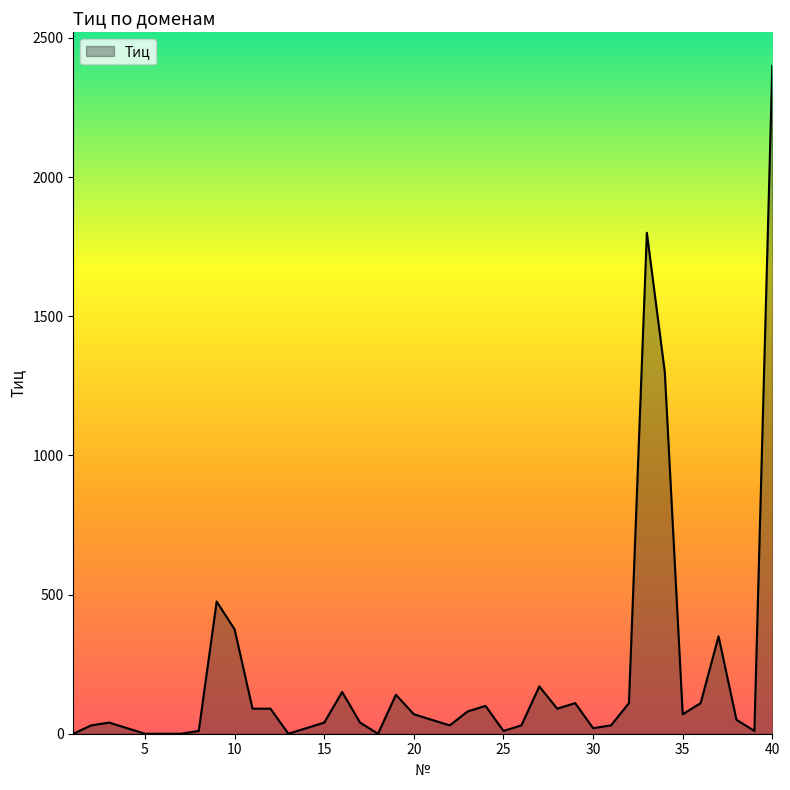

What is the difference between the maximum and minimum values?

2400